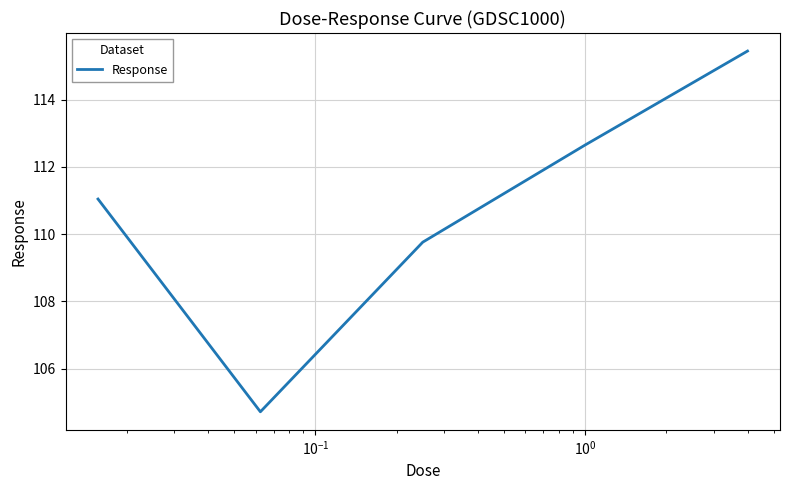

What is the sum of all values?

553.6